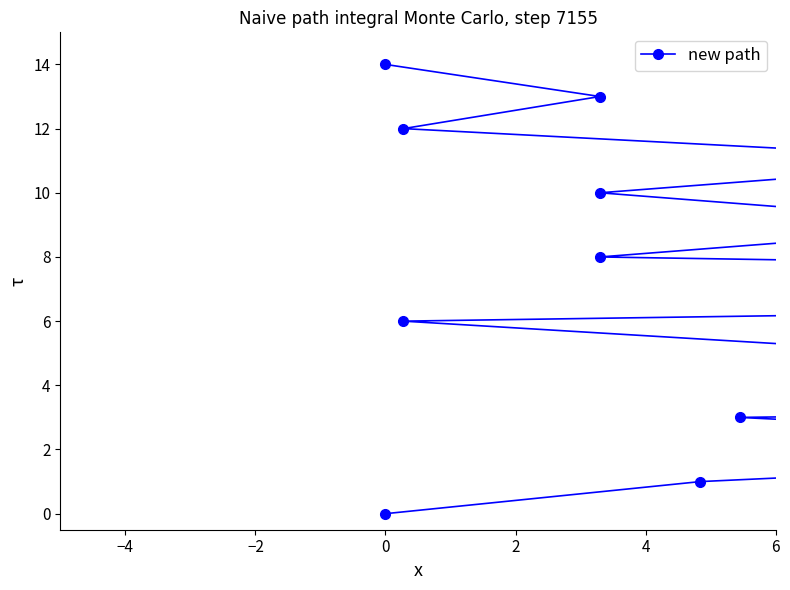

How many series are shown in this chart?

1